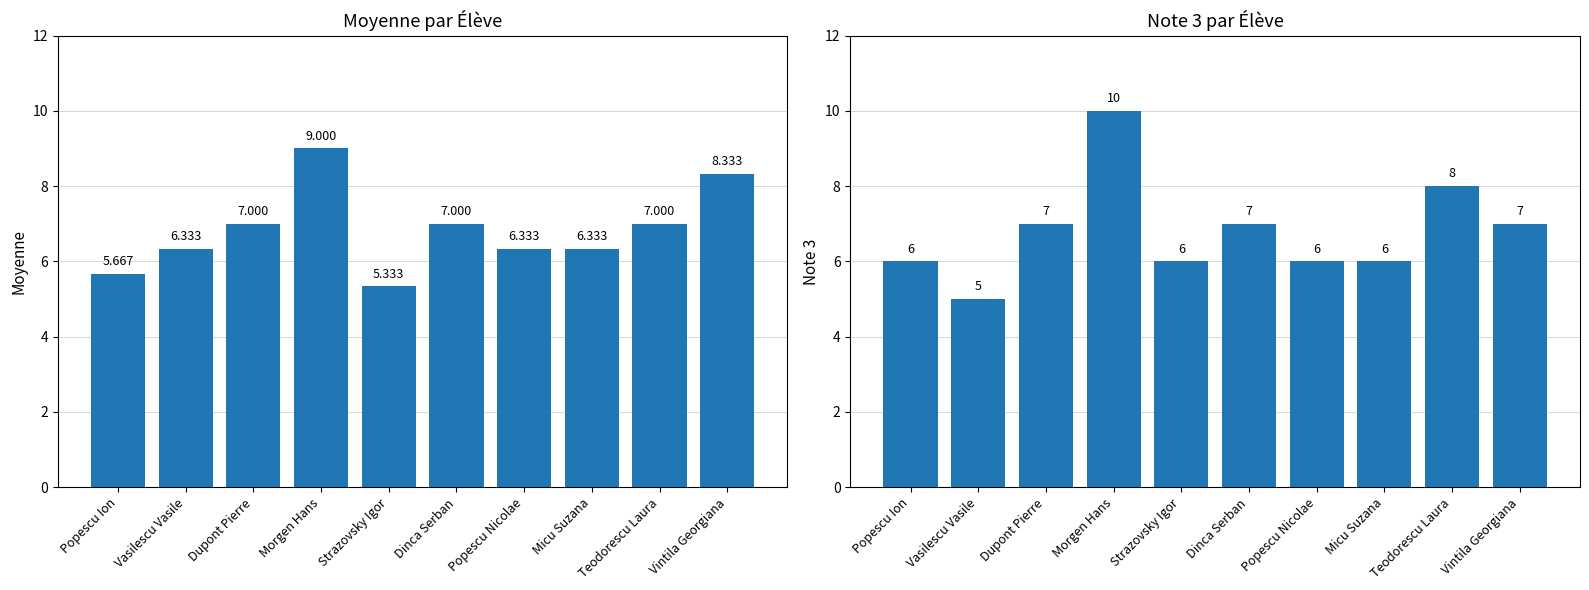

What is the label of the 7th bar from the left?

Popescu Nicolae